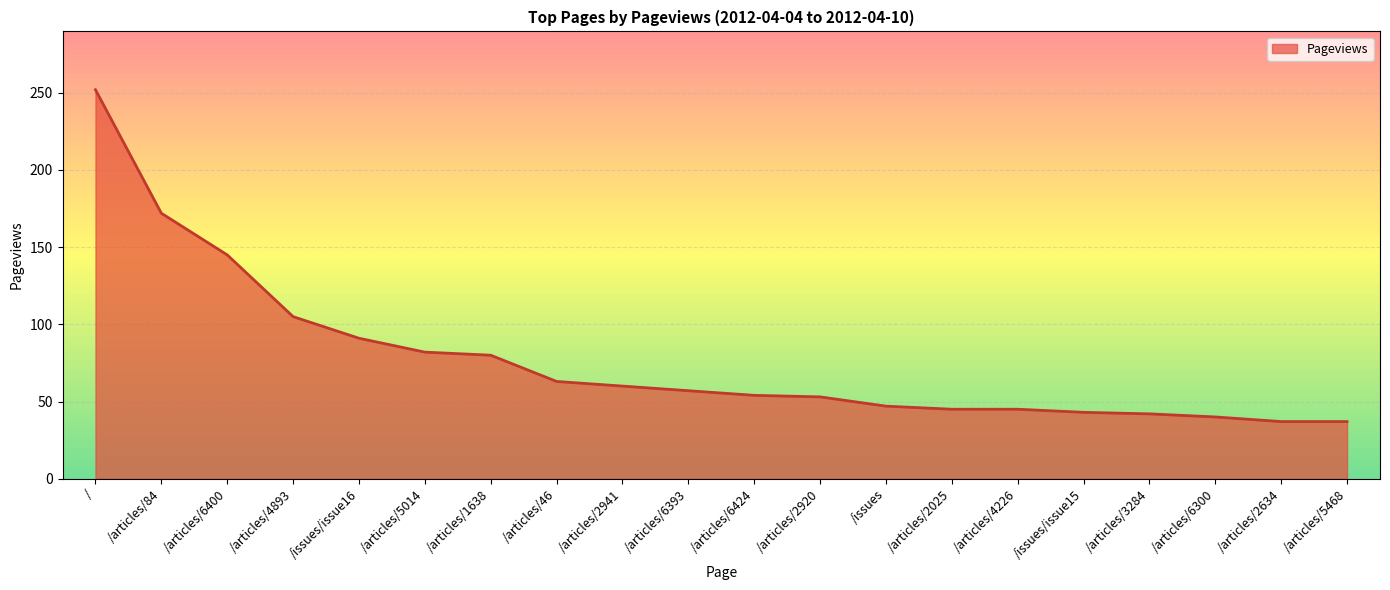

What value does the data have at /articles/2634?

37